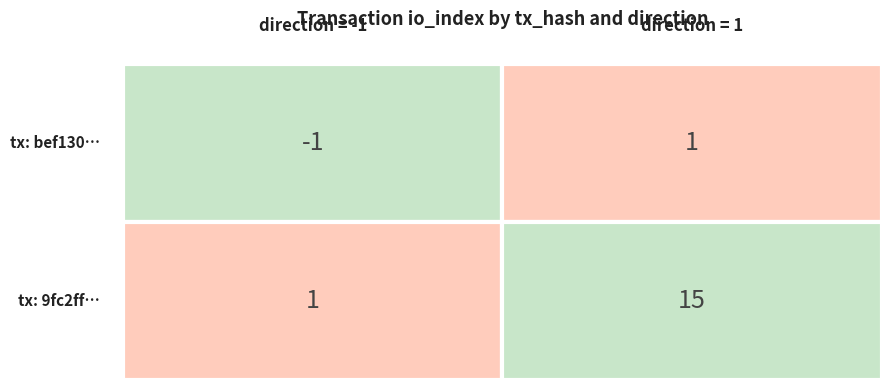

The value of 9fc2ffdea059a8f199f4ee71a9051a163c570a3 at 0 is 1. True or false?

True